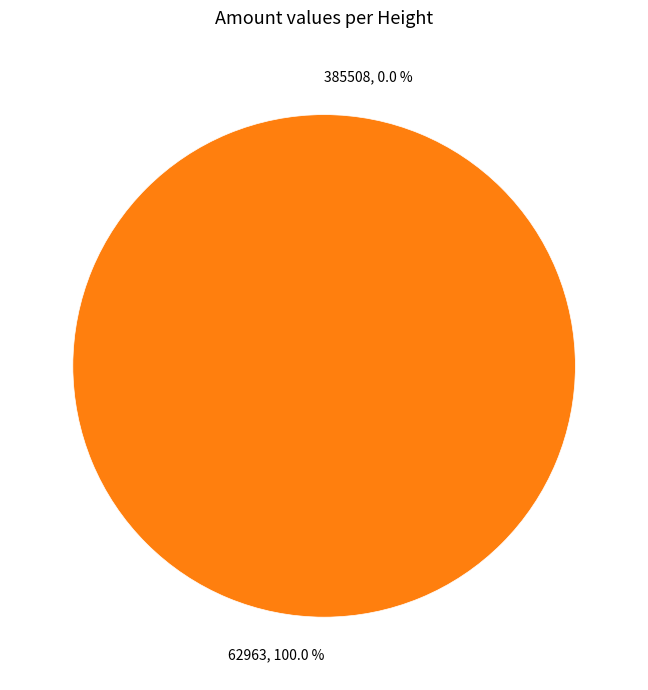

Is there any slice that represents more than half of the pie?

Yes